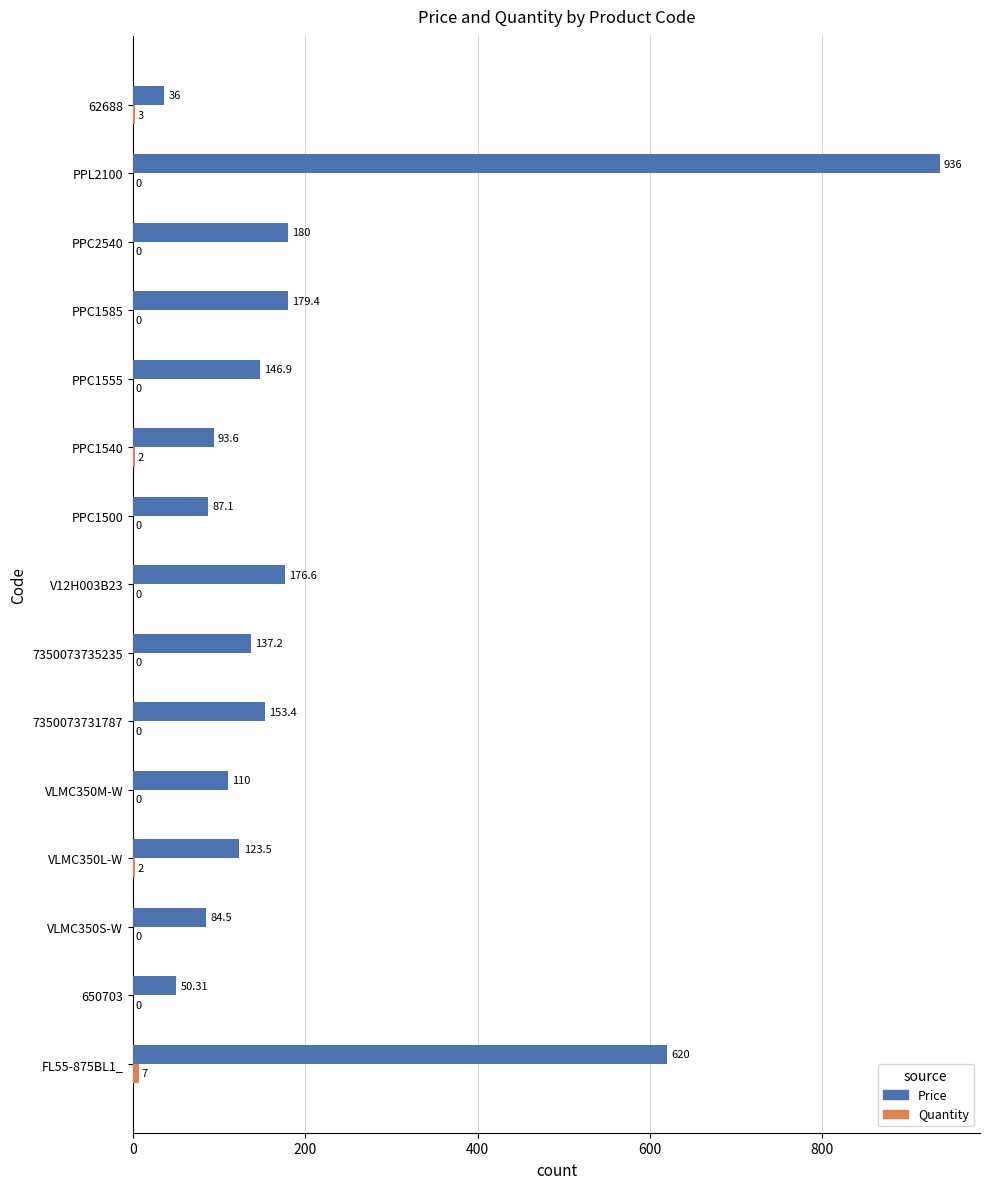

Which series changed the most between PPC1585 and PPC2540?

Price